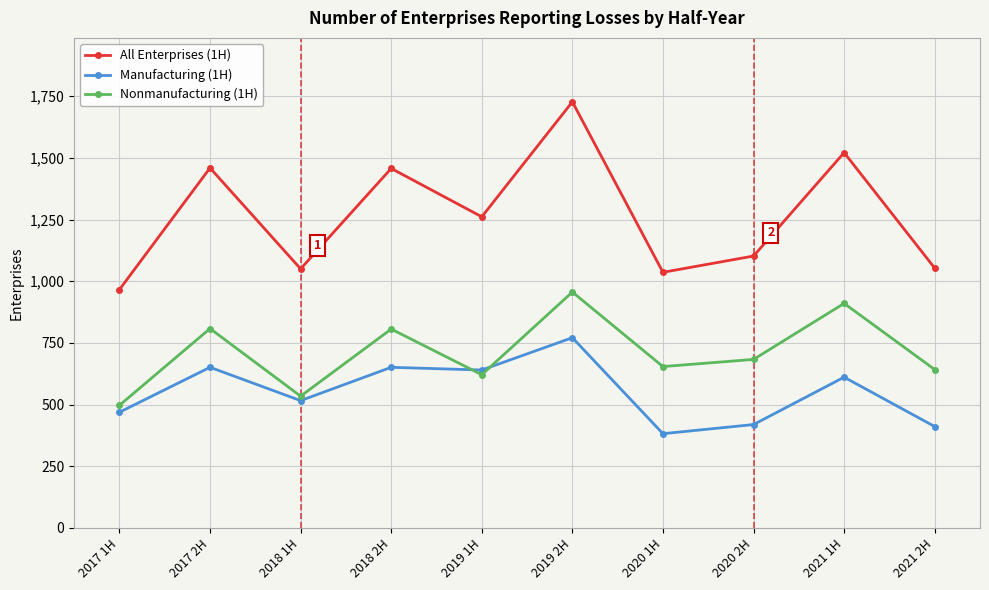

Where do Nonmanufacturing (1H) and Manufacturing (1H) first cross each other?

2018 2H and 2019 1H